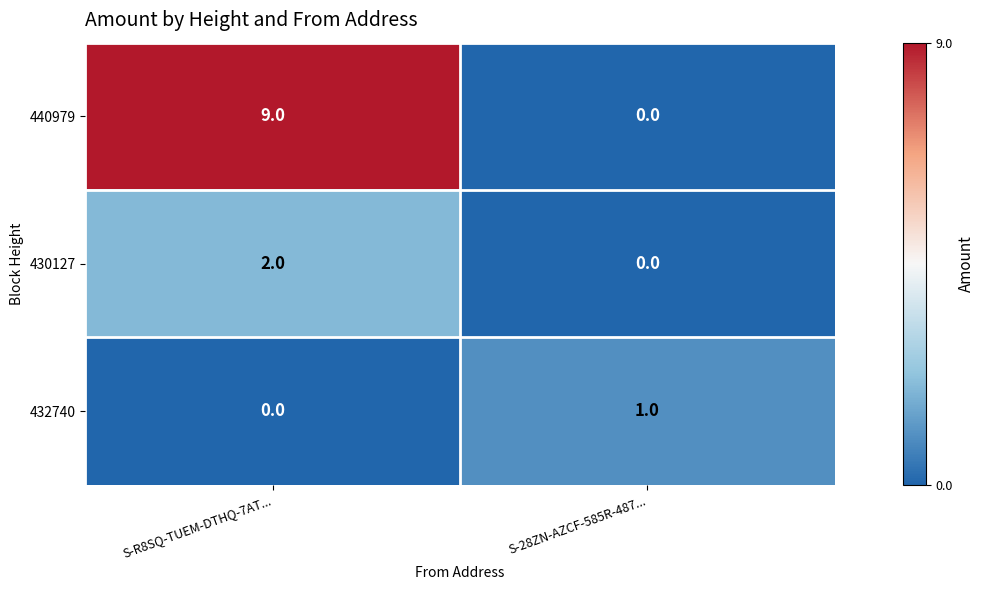

What is the difference between the 440979 values at S-R8SQ-TUEM-DTHQ-7AT... and S-28ZN-AZCF-585R-487...?

9